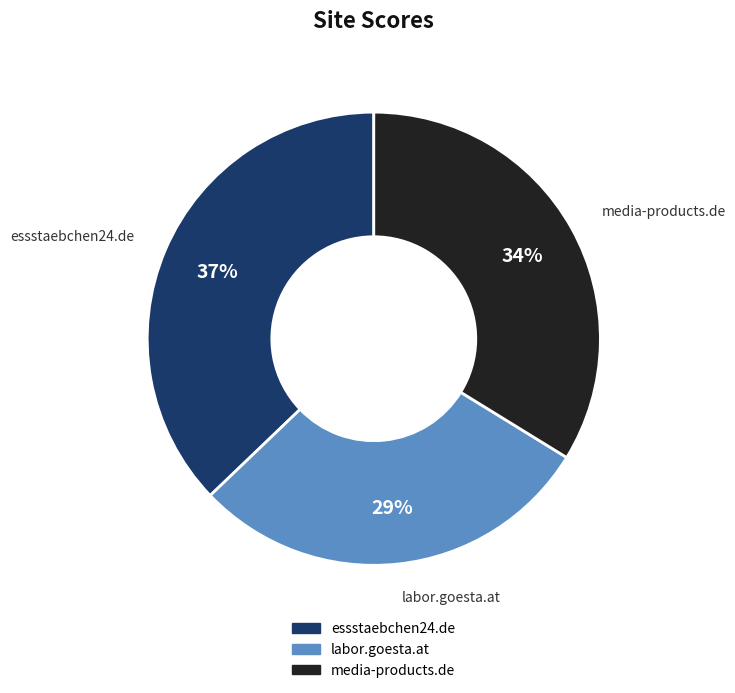

True or false: labor.goesta.at accounts for 42% of the total.

False